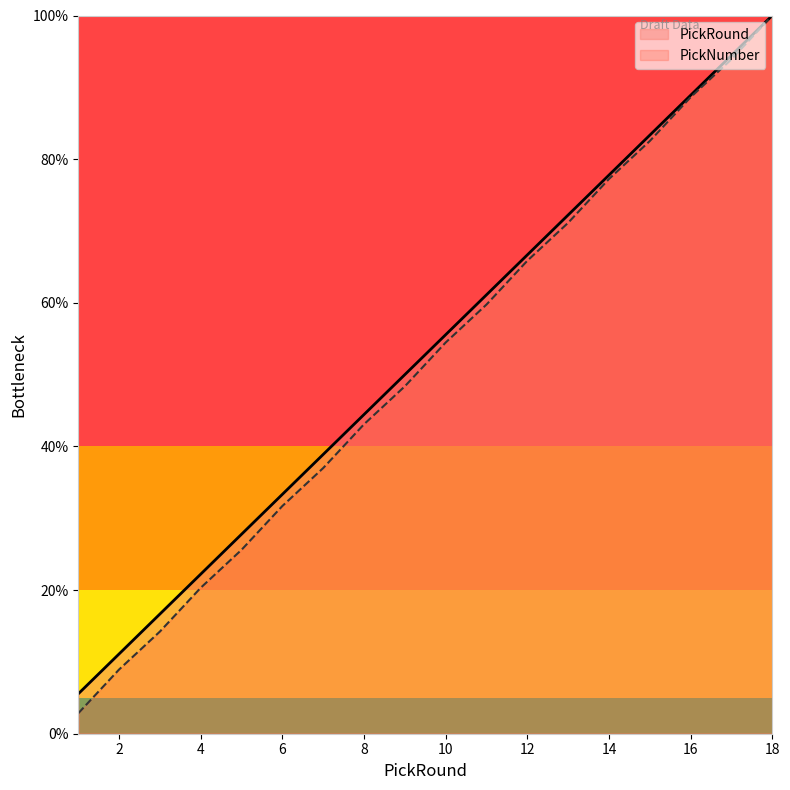

What is the minimum value shown in the chart?

2.8